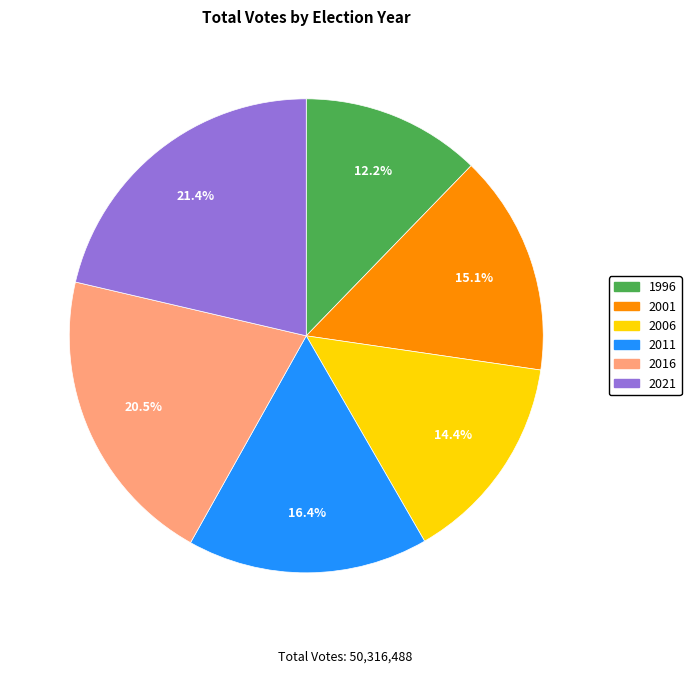

Is there any slice that represents more than half of the pie?

No